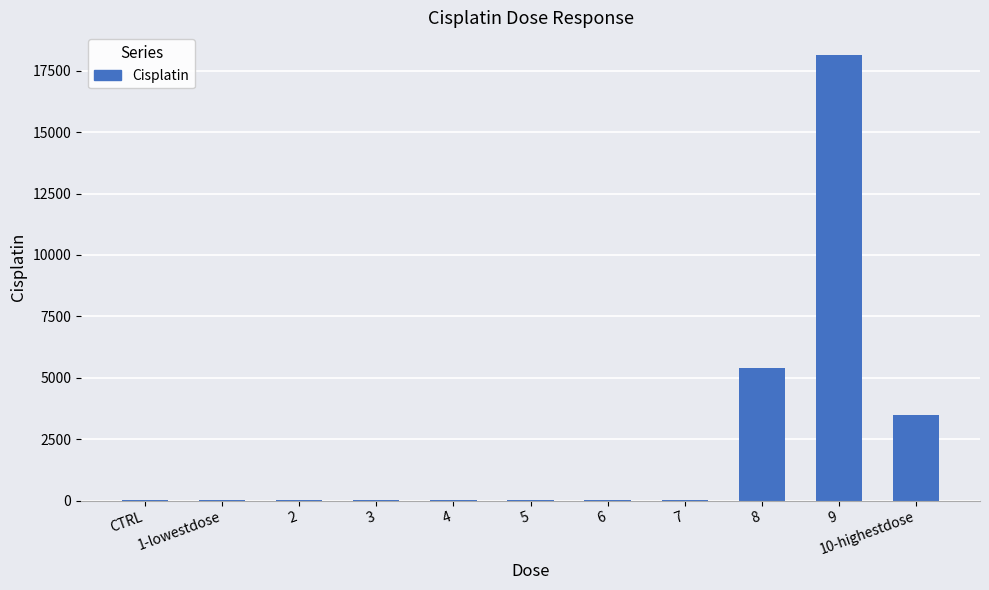

What is the sum of all values?

27138.0